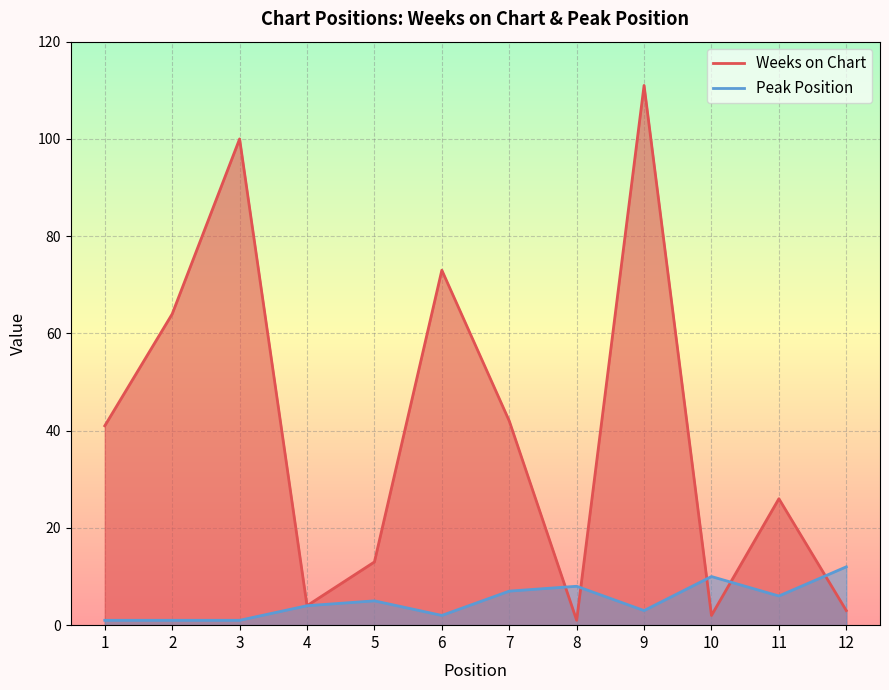

Rank the series by their average value, from lowest to highest.

Peak Position, Weeks on Chart